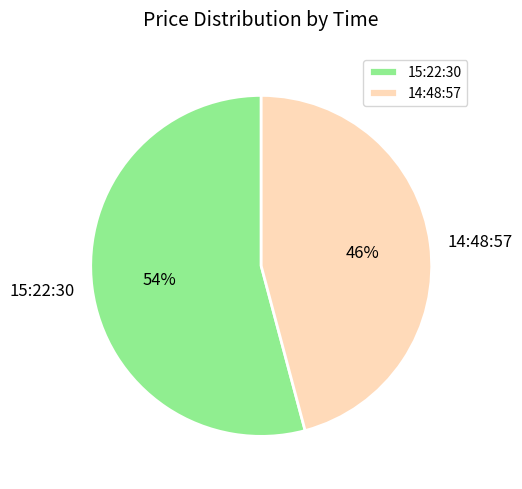

Is the sum of 15:22:30 and 14:48:57 greater than half?

Yes